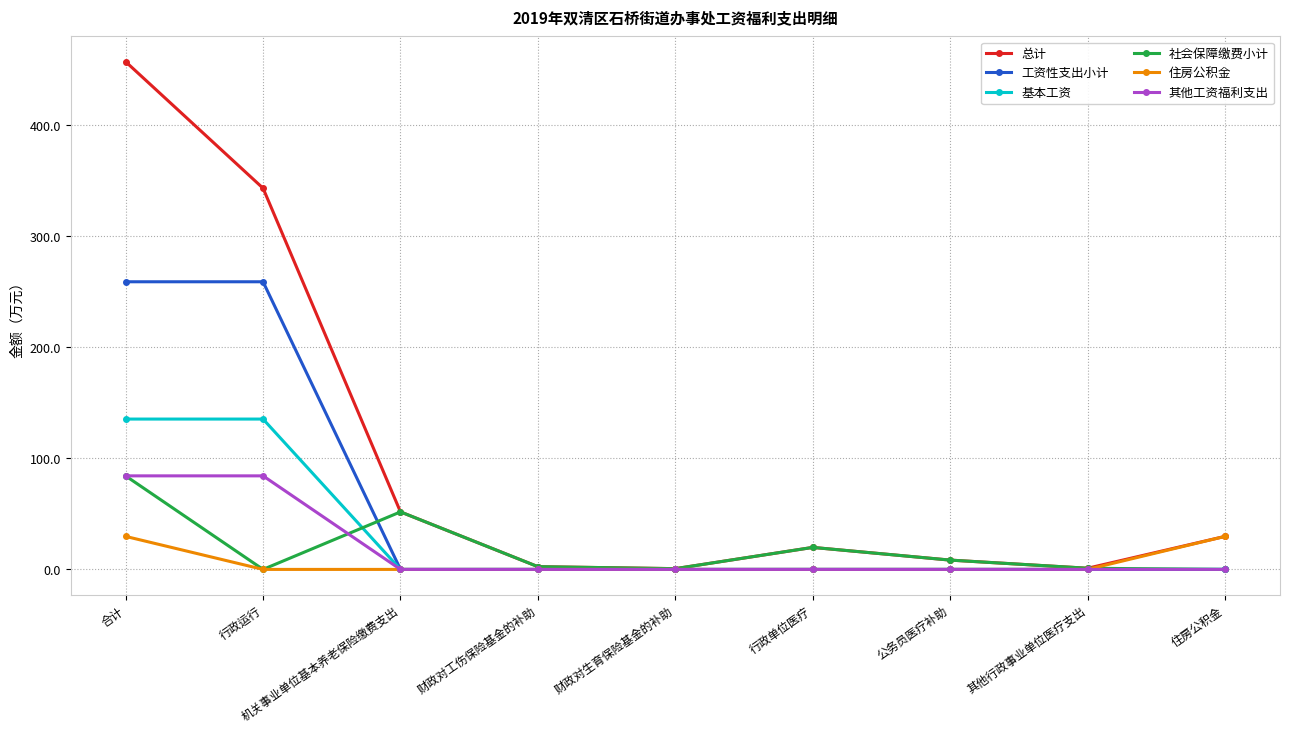

Which series has the largest range (max minus min)?

总计